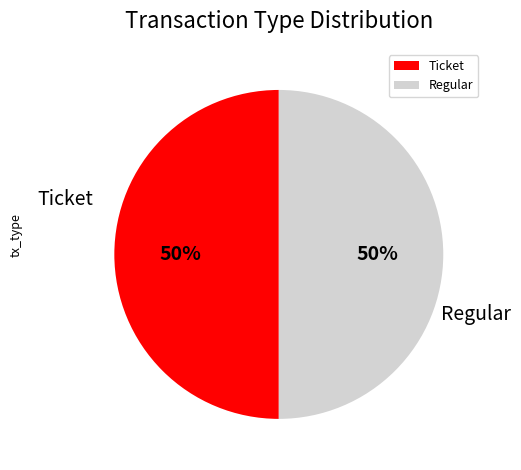

To the nearest percent, what is the average slice percentage?

50%